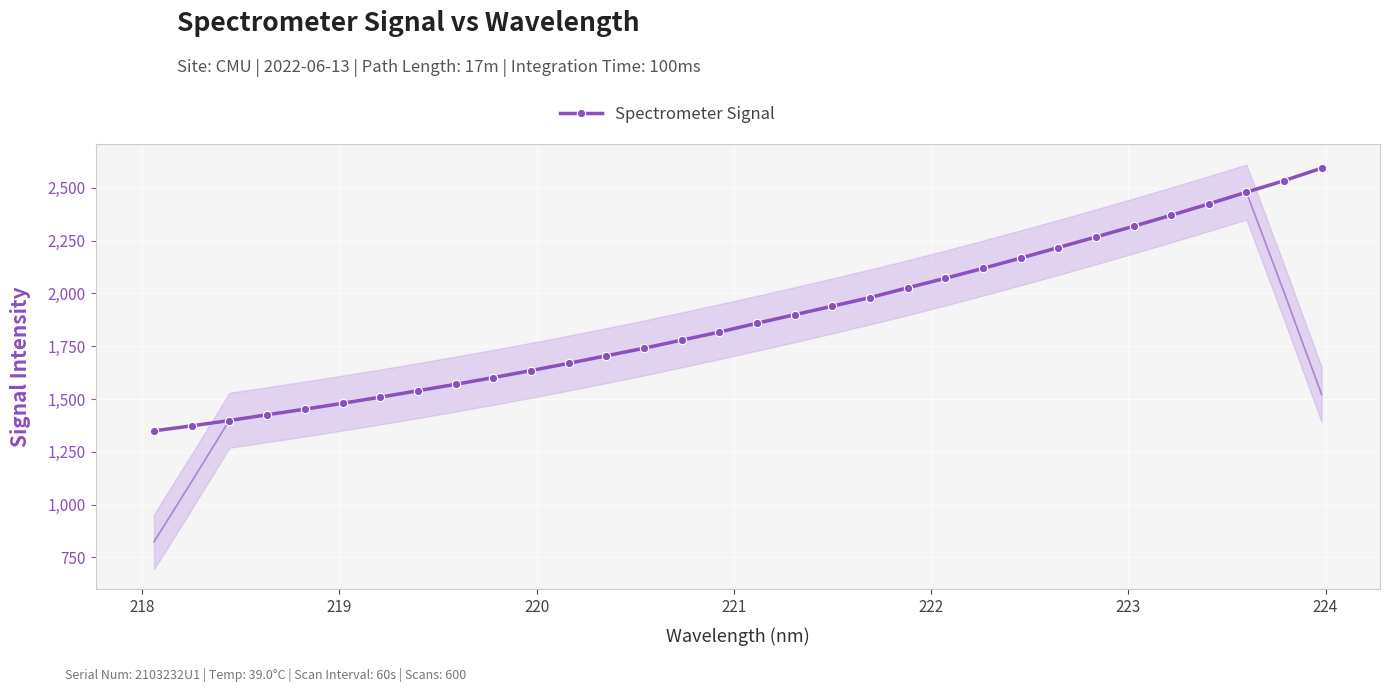

What is the value of the Spectrometer Signal point at the 31st from the left?

2533.5